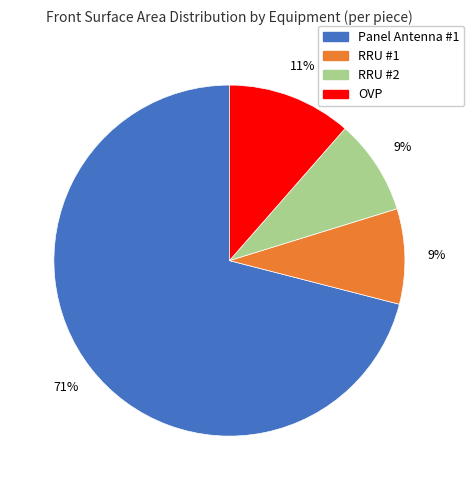

To the nearest percent, what is the difference between the Panel Antenna #1 and RRU #2 slice percentages?

62%